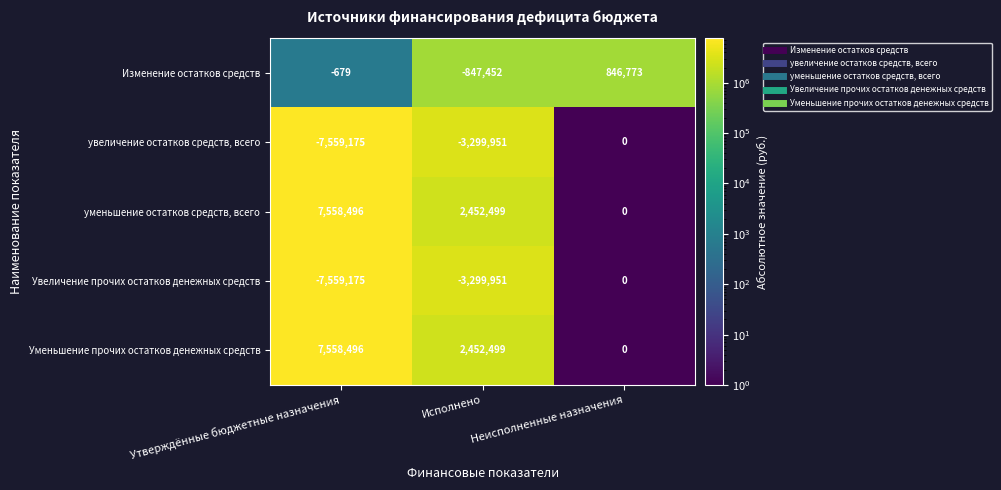

Where is увеличение остатков средств, всего nearest to the value -3779587?

Исполнено